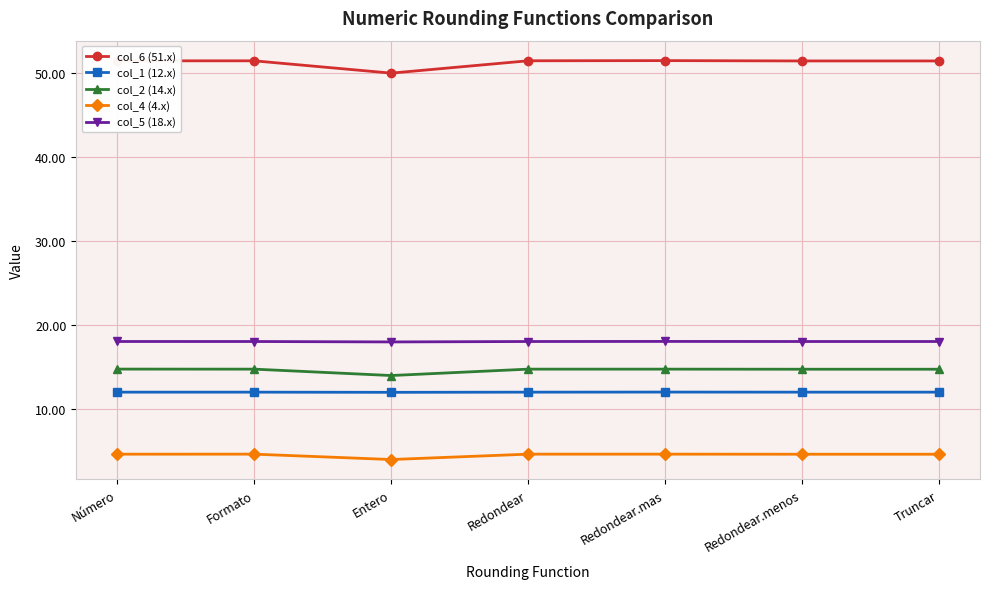

List the series in order of their peak value, lowest first.

col_4 (4.x), col_1 (12.x), col_2 (14.x), col_5 (18.x), col_6 (51.x)